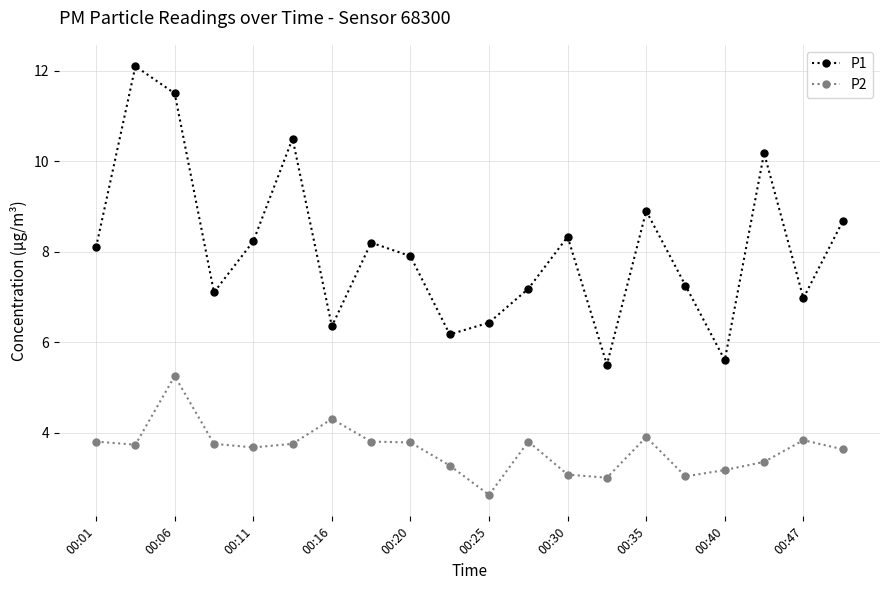

What is the sum of all P1 values?

161.2